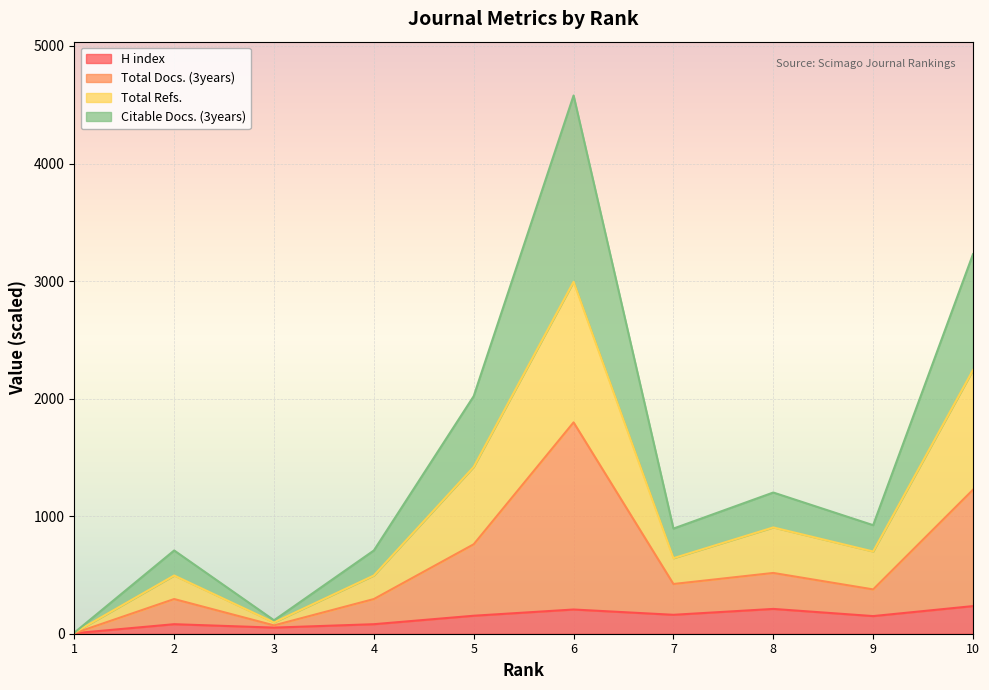

At which category is the sum across all series the highest?

6